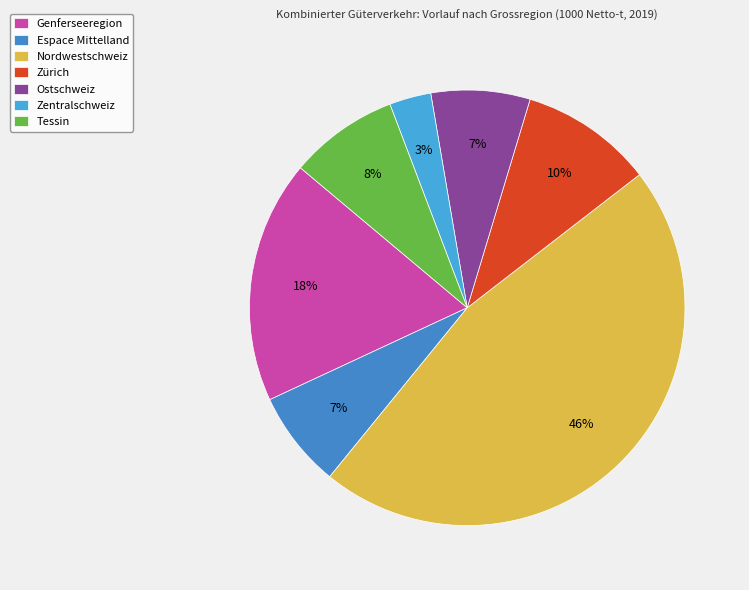

What is the ratio of the value at Tessin to the value at Ostschweiz?

1.1